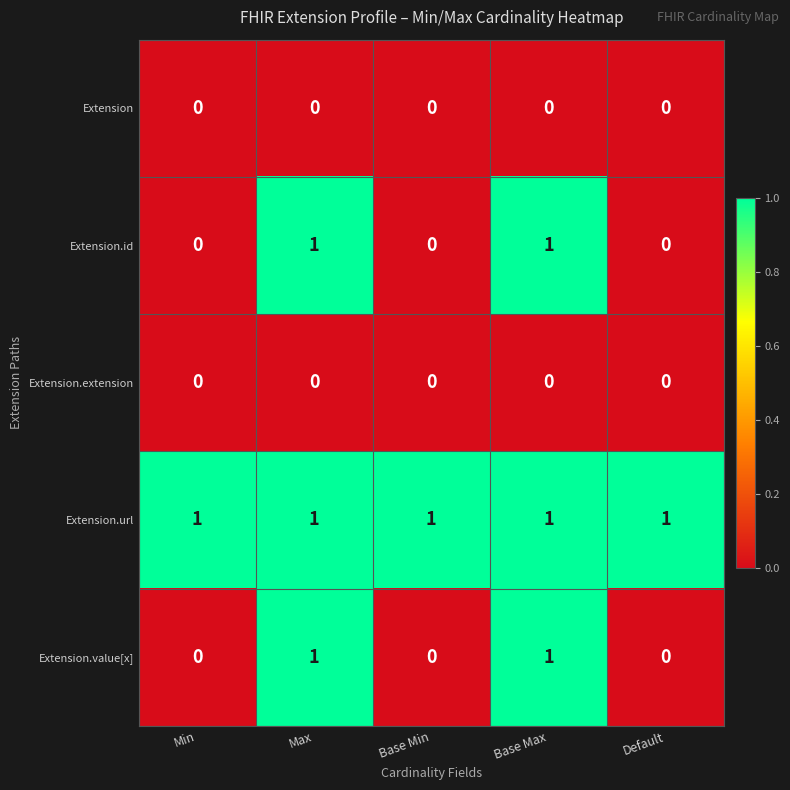

What is the total value across all series at Base Max?

3